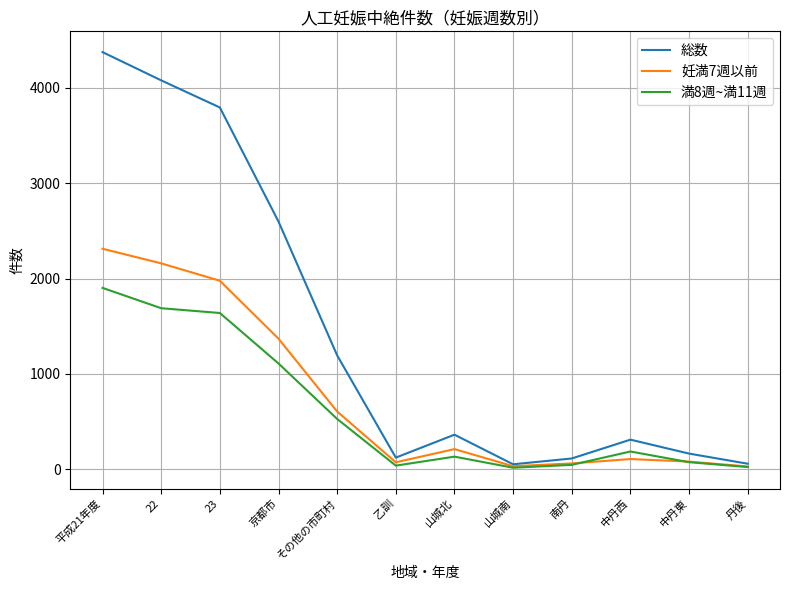

At how many categories does at least one series exceed 1805?

4